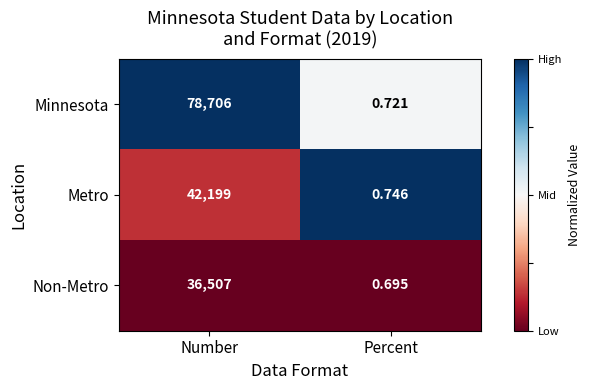

At Percent, list the series in order from smallest to largest.

Non-Metro, Minnesota, Metro